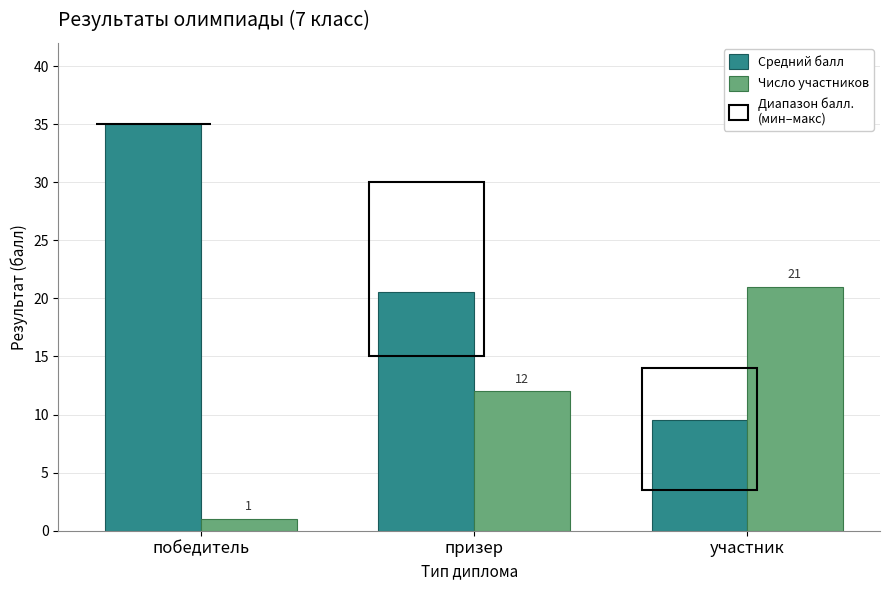

The value of Средний балл at участник is 9.5. True or false?

True